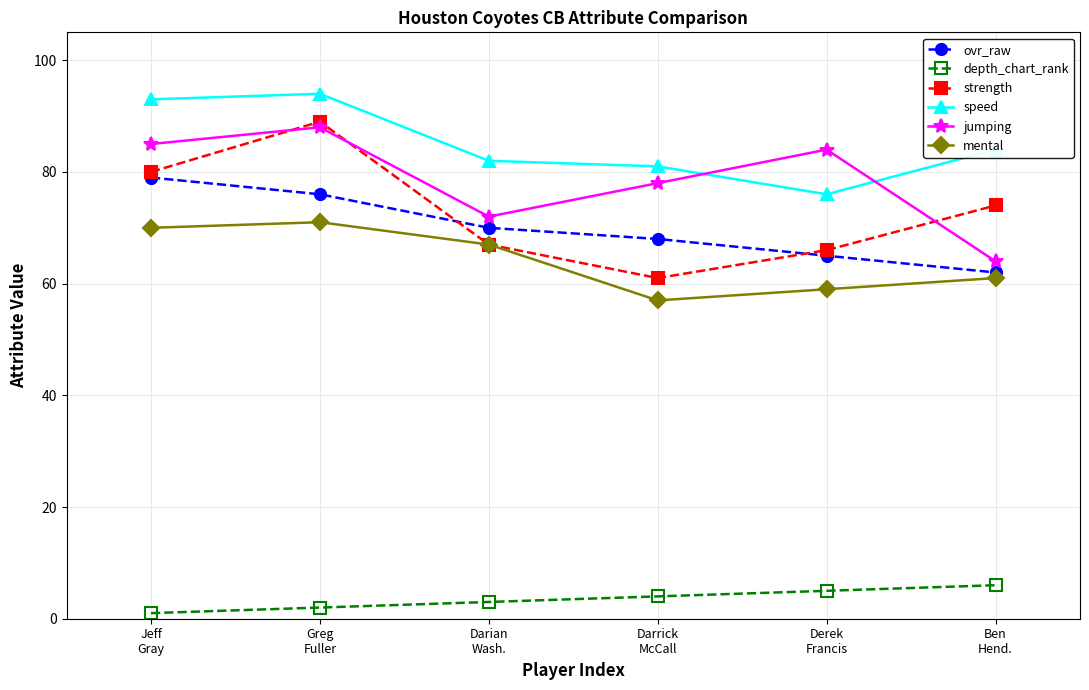

What is the sum of the strength values at Jeff
Gray and Greg
Fuller?

169